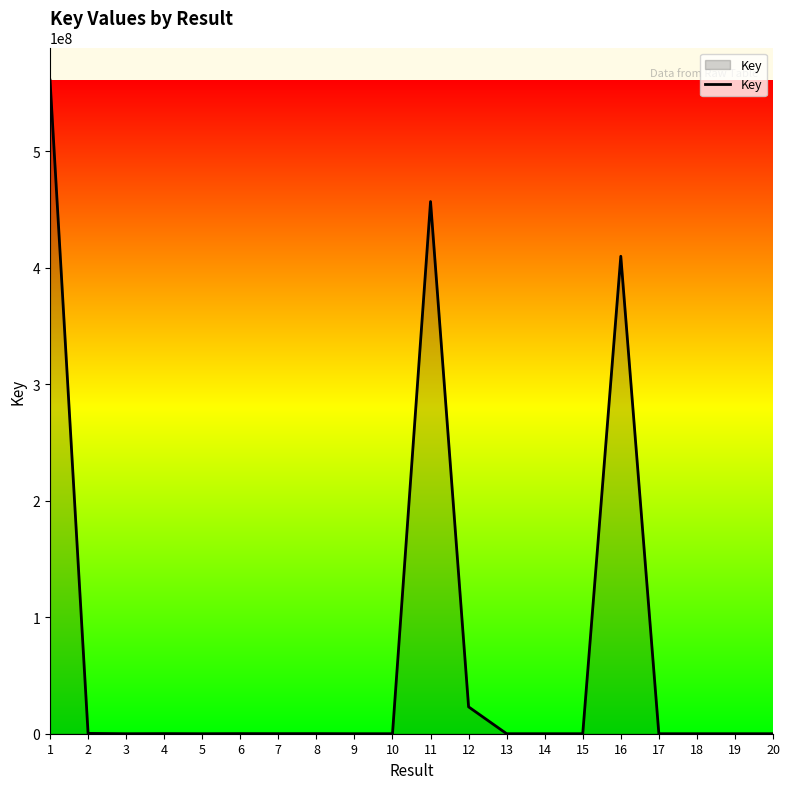

What is the ratio of the value at 6 to the value at 4?

1.0